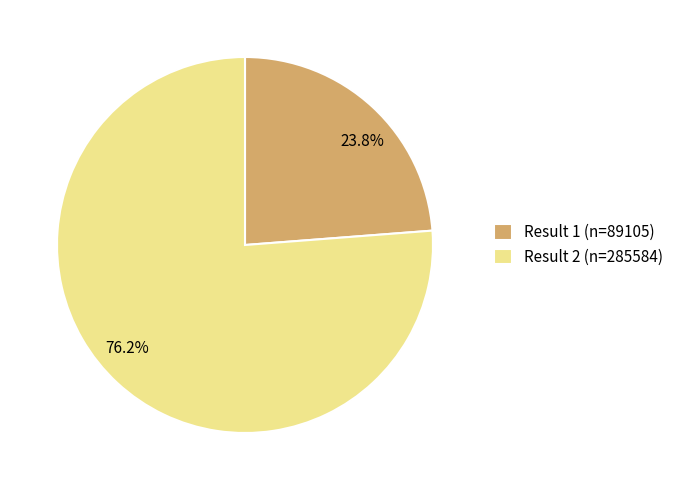

The Result 2 (n=285584) slice represents 76% of the pie. True or false?

True